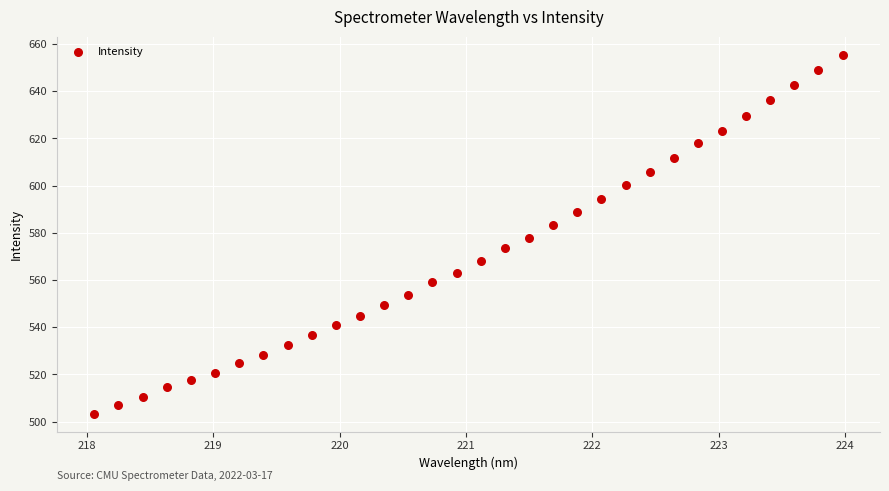

What is the range of Y values (max minus min)?

152.2